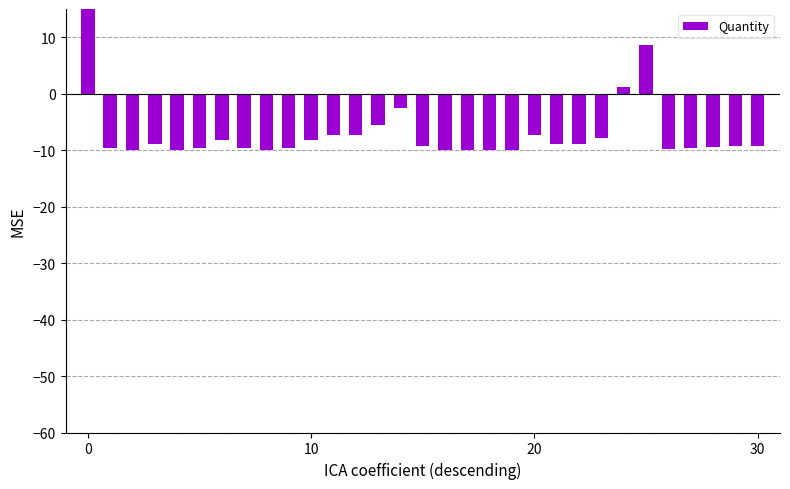

How many distinct data groups are displayed?

1